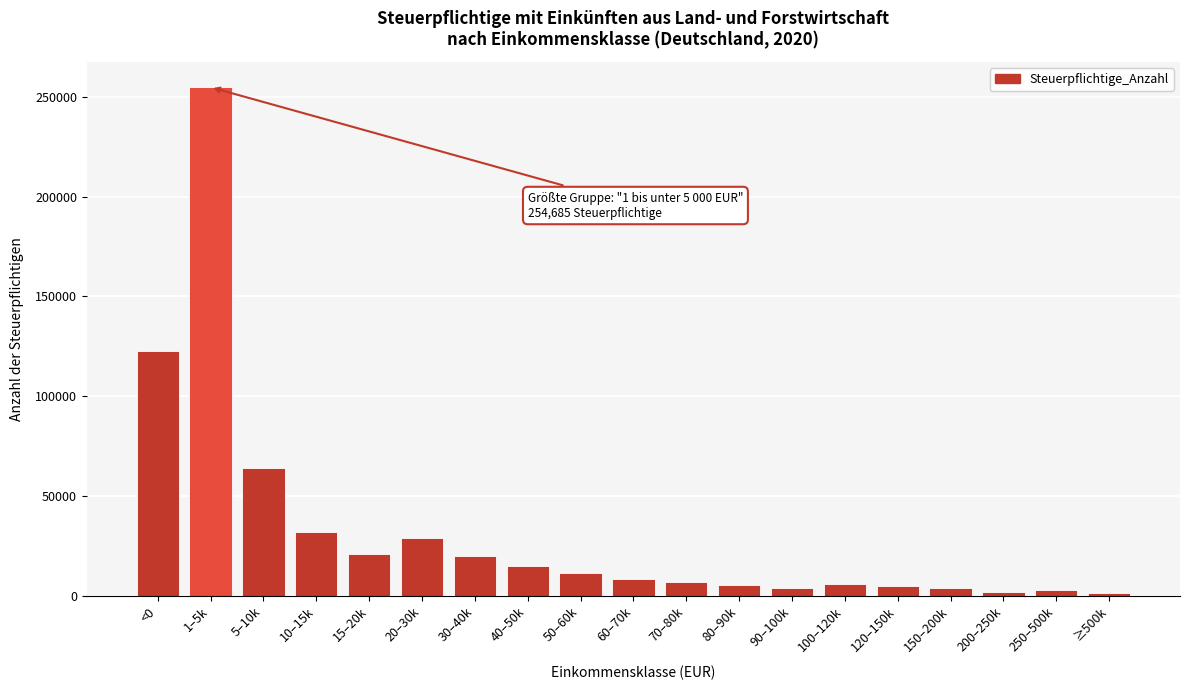

What is the label of the 16th bar from the left?

150–200k